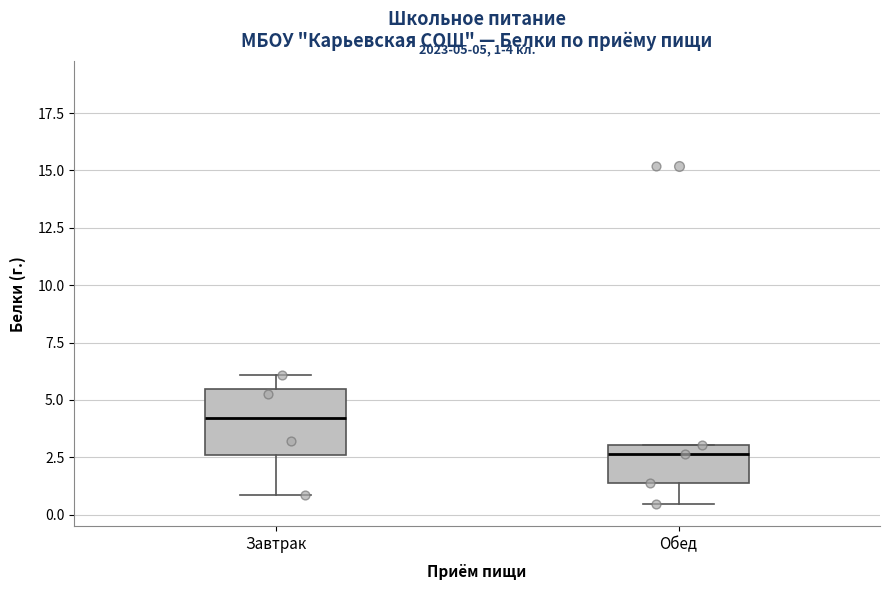

Comparing the boxes themselves (not the whiskers), which one is the tallest?

Завтрак